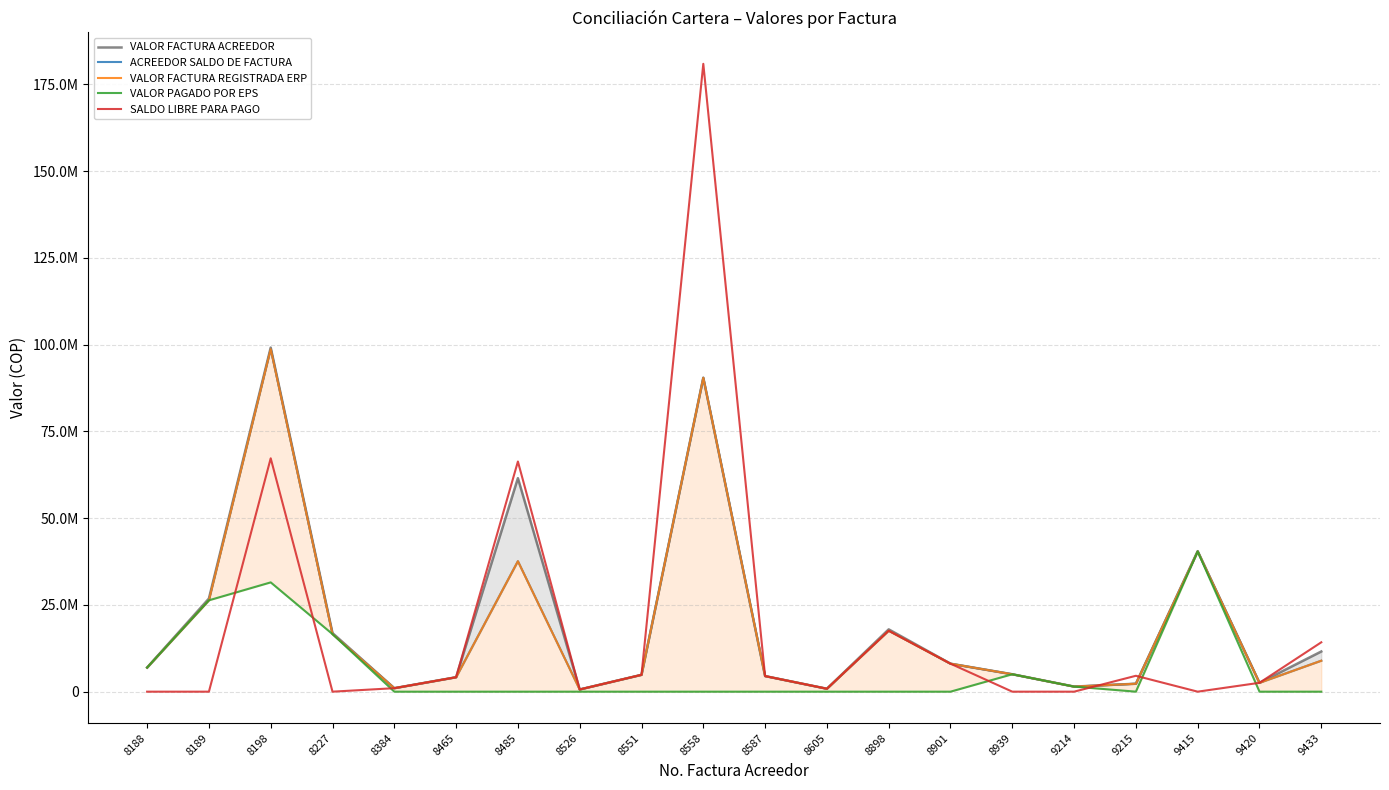

Is this an area chart (filled region under the line)?

No